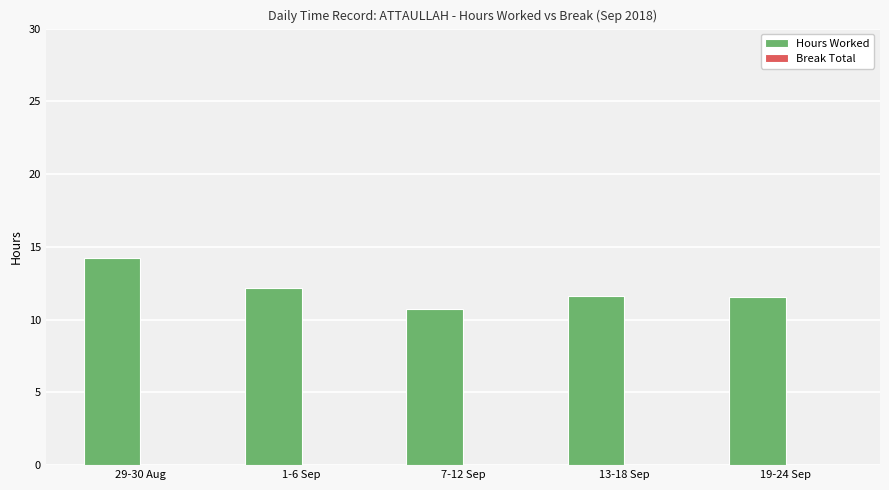

Reading left to right, transcribe all the data shown in this chart.

29-30 Aug=14.2	1-6 Sep=12.1	7-12 Sep=10.8	13-18 Sep=11.6	19-24 Sep=11.6